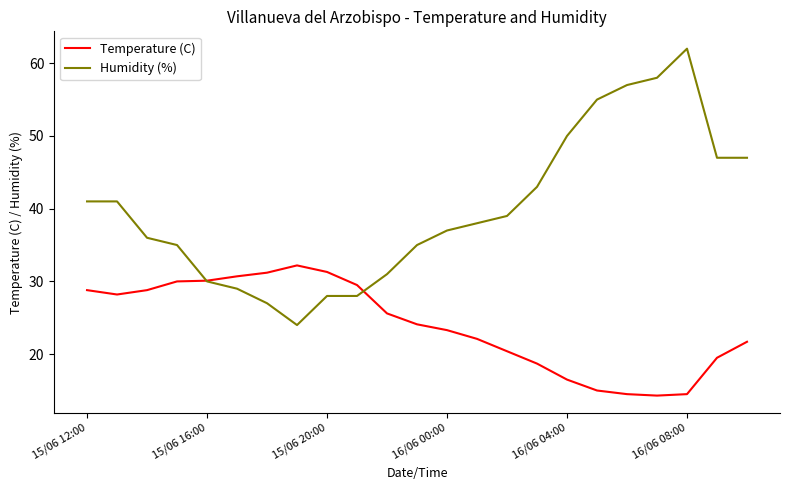

What is the lowest value of the Humidity (%) series?

24.0